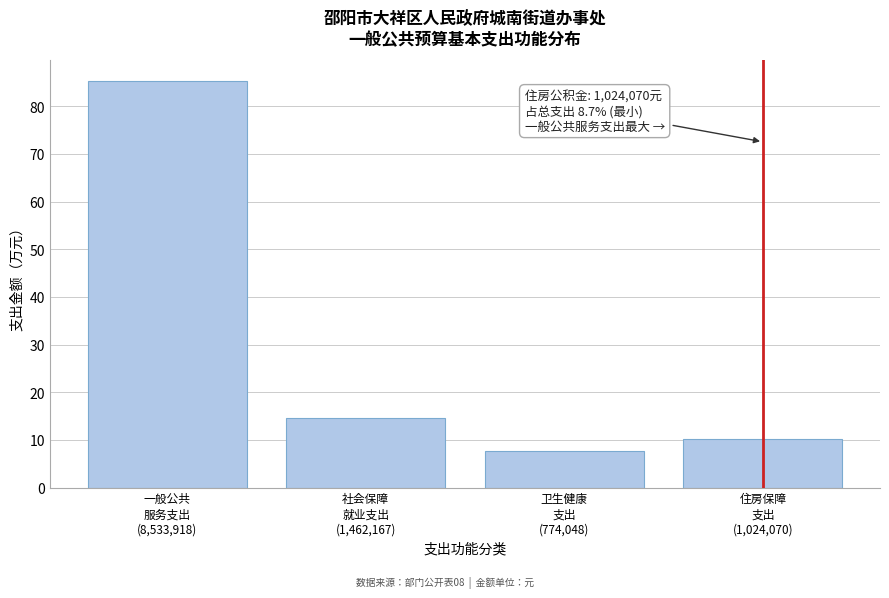

Reading left to right, list all the values displayed in this chart.

85.3	14.6	7.7	10.2